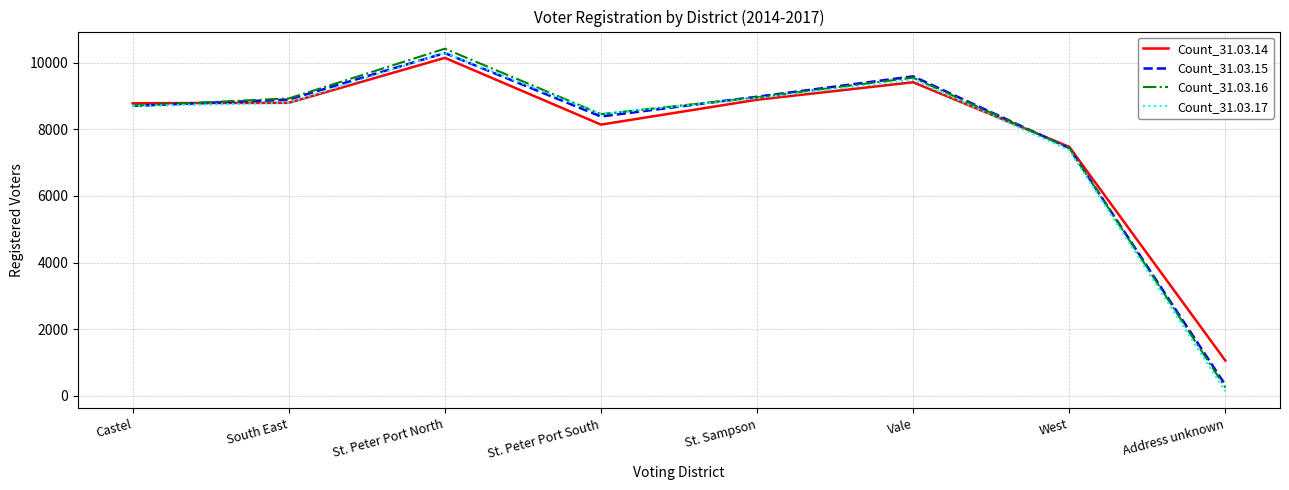

At which category does the chart reach its peak across all series?

St. Peter Port North